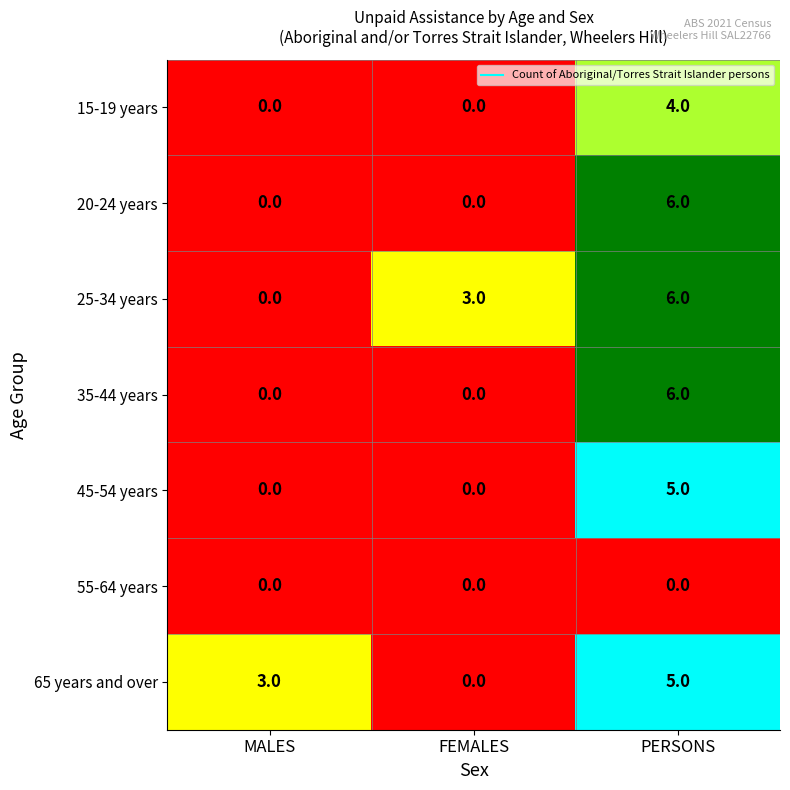

Reading left to right, extract all data points from this chart.

15-19 years: MALES=0	FEMALES=0	PERSONS=4
20-24 years: MALES=0	FEMALES=0	PERSONS=6
25-34 years: MALES=0	FEMALES=3	PERSONS=6
35-44 years: MALES=0	FEMALES=0	PERSONS=6
45-54 years: MALES=0	FEMALES=0	PERSONS=5
55-64 years: MALES=0	FEMALES=0	PERSONS=0
65 years and over: MALES=3	FEMALES=0	PERSONS=5